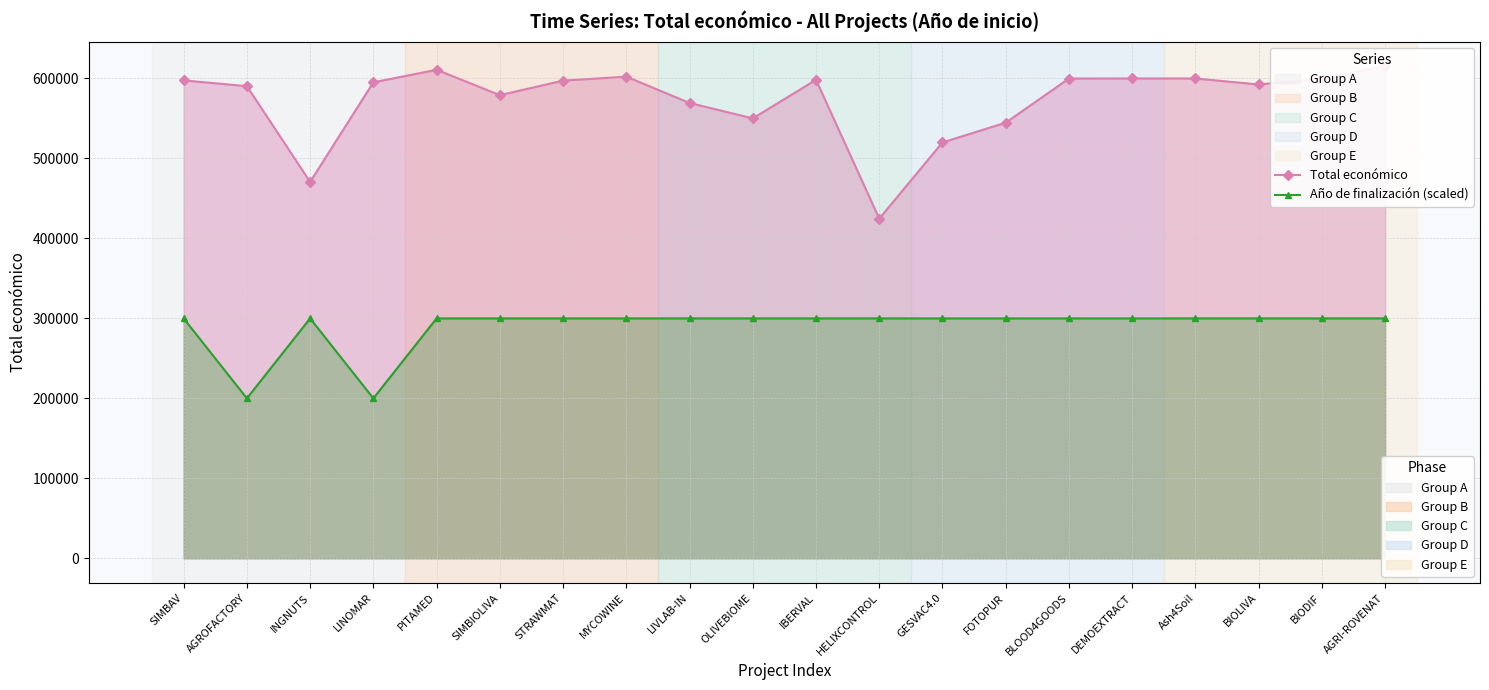

Where is Total económico nearest to the value 520047?

GESVAC4.0